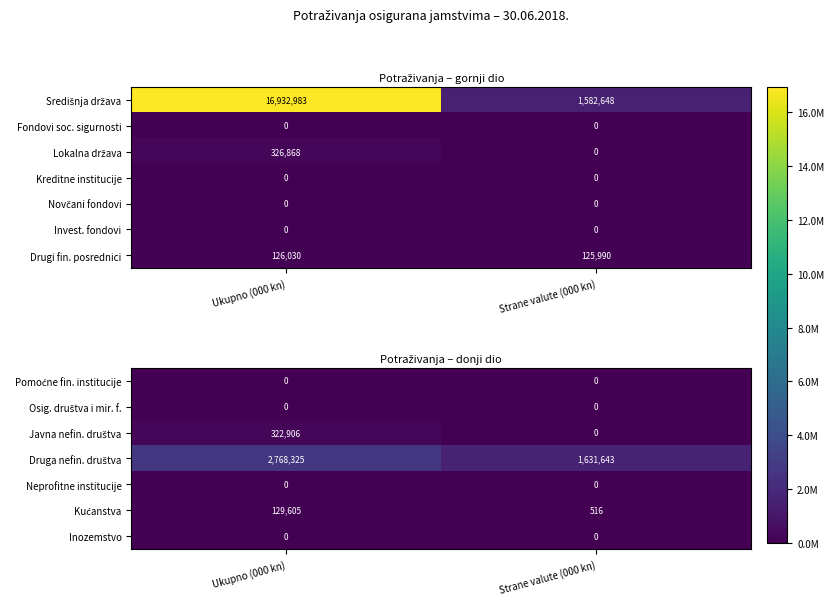

Is it true that Inozemstvo equals 0 at Ukupno (000 kn)?

True